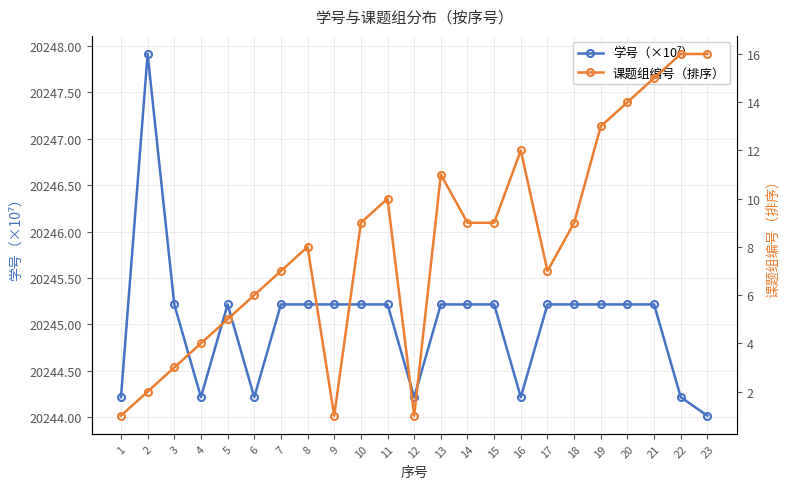

Is it true that 学号（×10⁷） equals 20245.2 at 8?

True